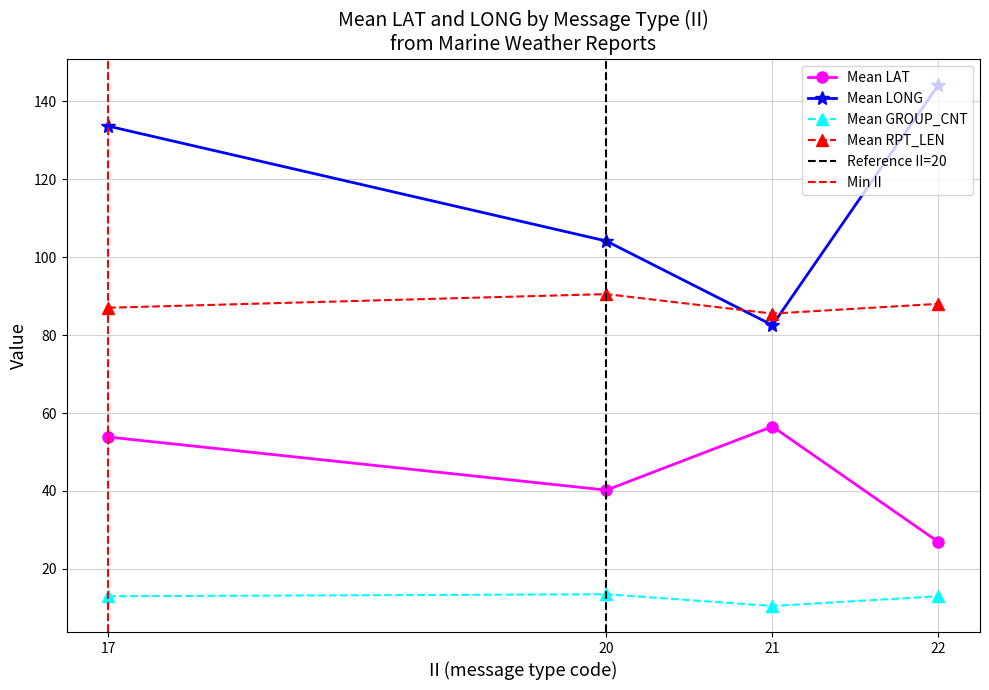

List the labels in order of Mean LONG value, largest first.

22, 17, 20, 21